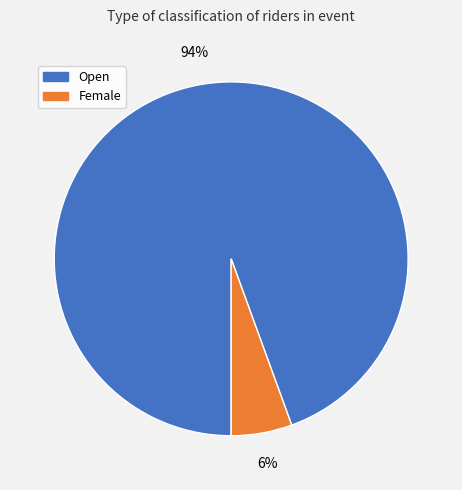

To the nearest percent, what is the combined percentage of Female and Open?

100%